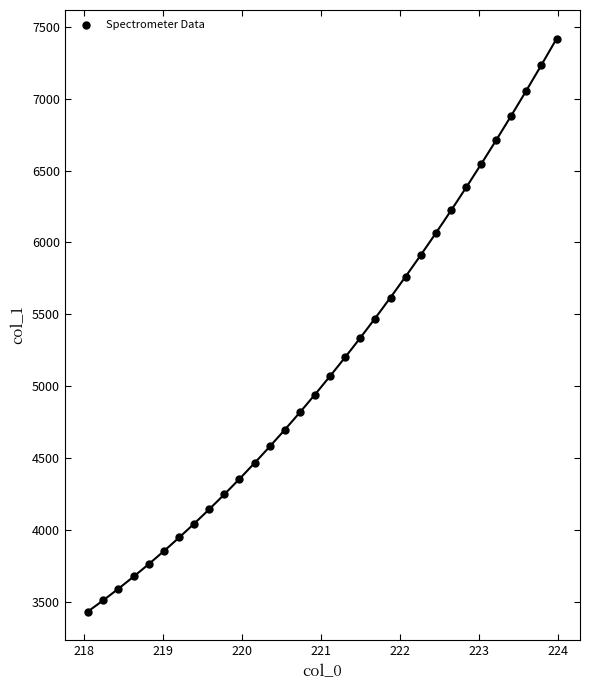

What is the range of Y values (max minus min)?

3988.2